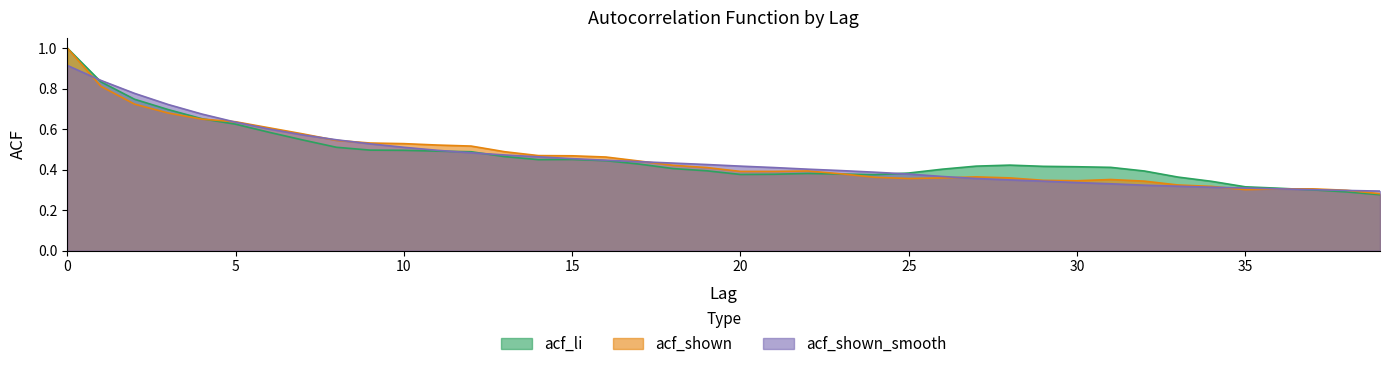

What is the value of the acf_li point at the 39th from the left?

0.3